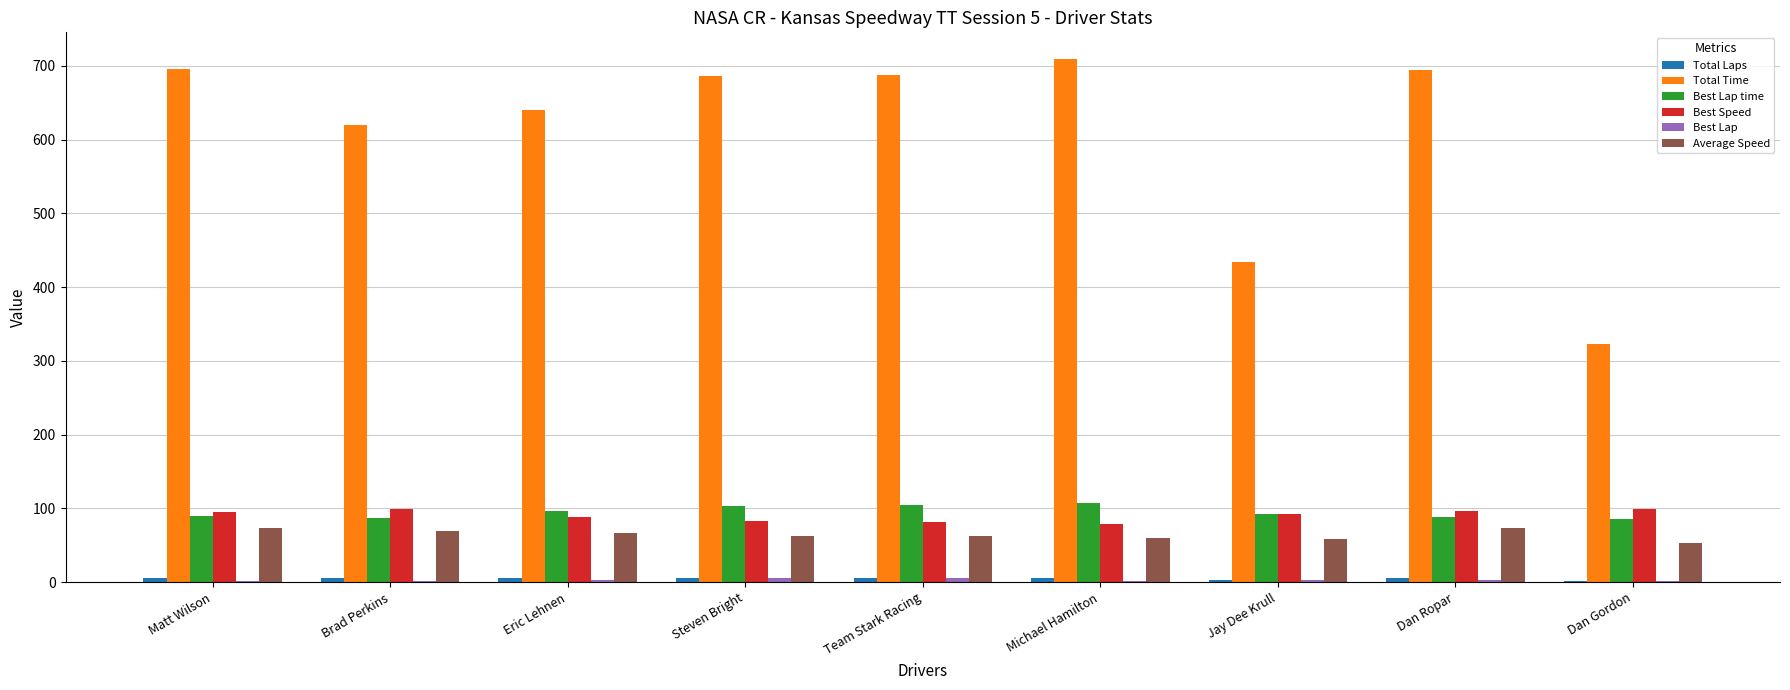

Count the number of data series in this chart.

6